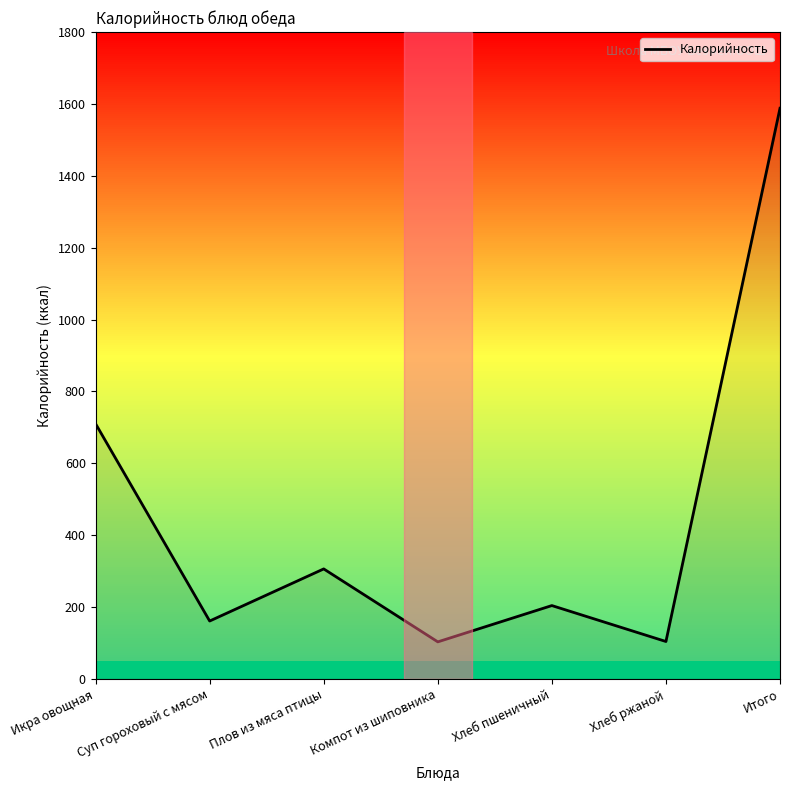

The chart shows a value of 75 at Плов из мяса птицы. True or false?

False